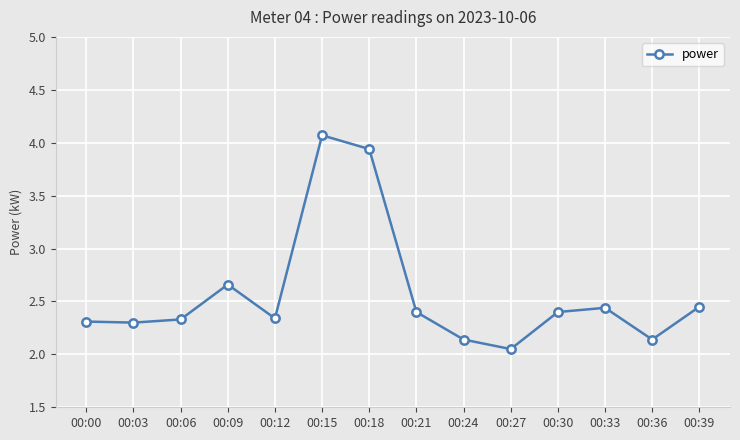

What is the difference between the second highest and minimum values?

1.9